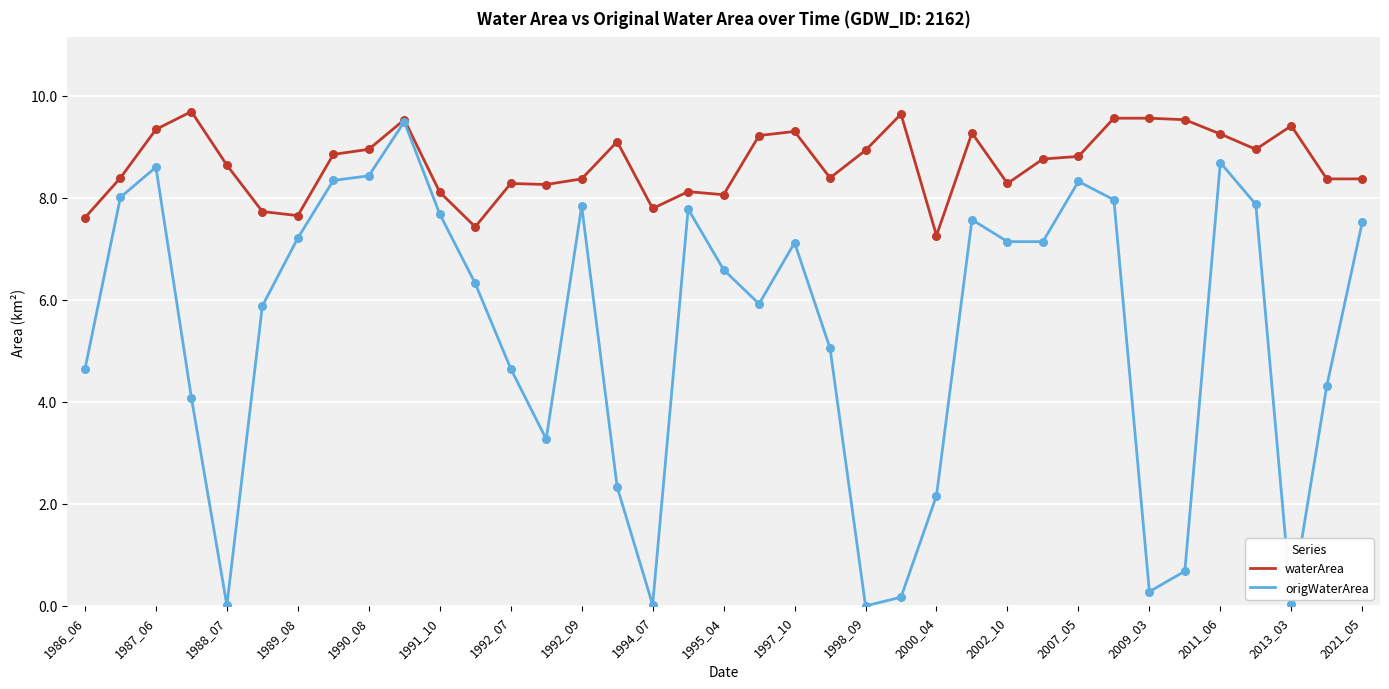

What are all the series names shown in the legend?

waterArea, origWaterArea